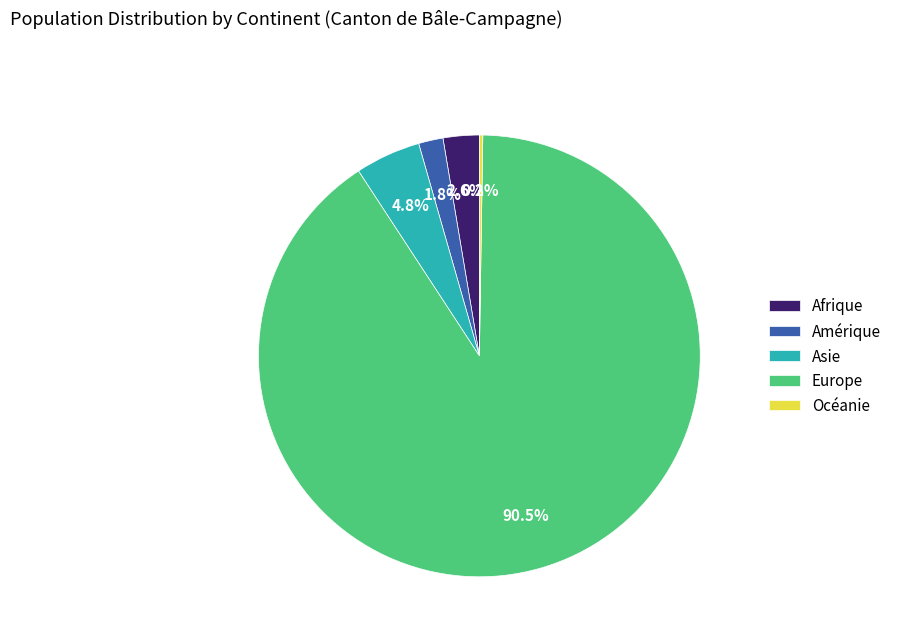

Which slice represents more than half of the pie?

Europe